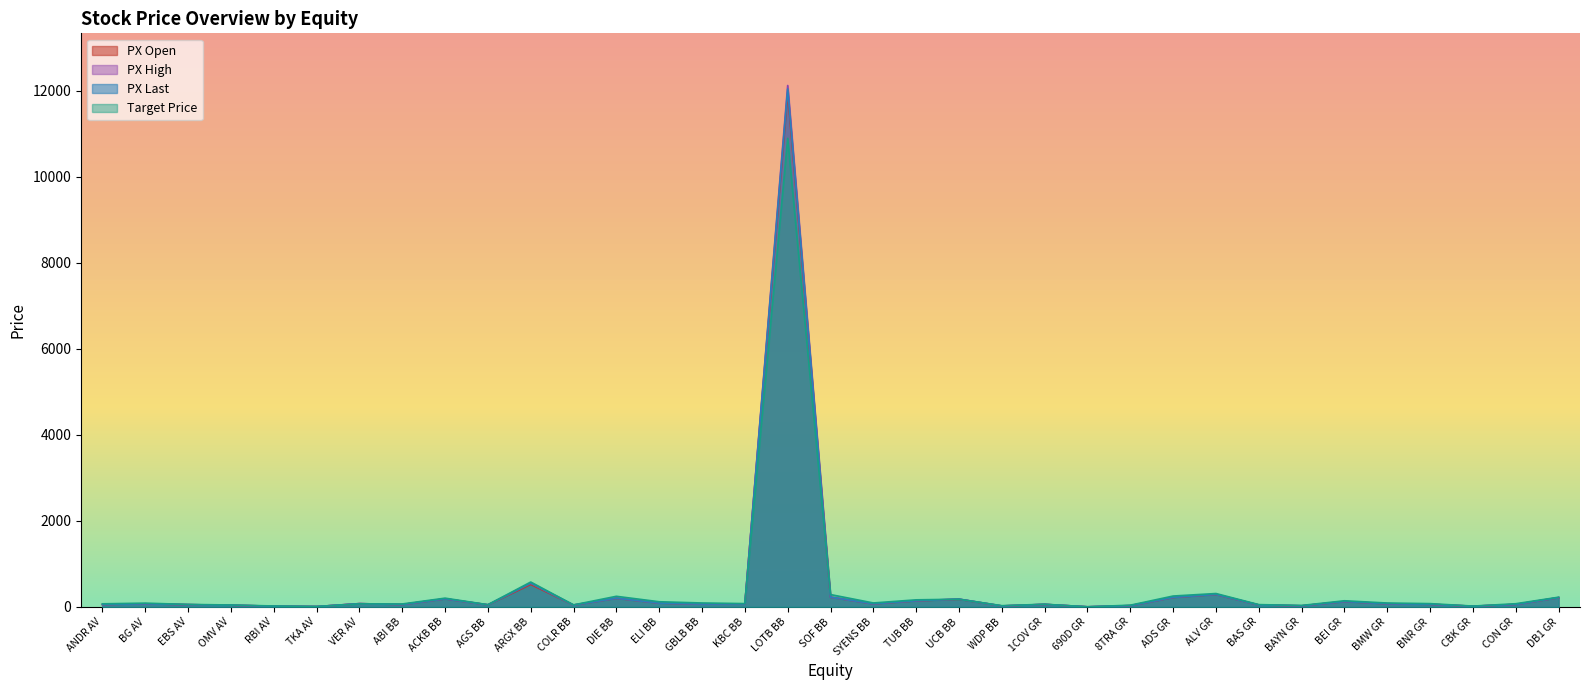

True or false: Target Price has more than 2 interior local peaks.

True